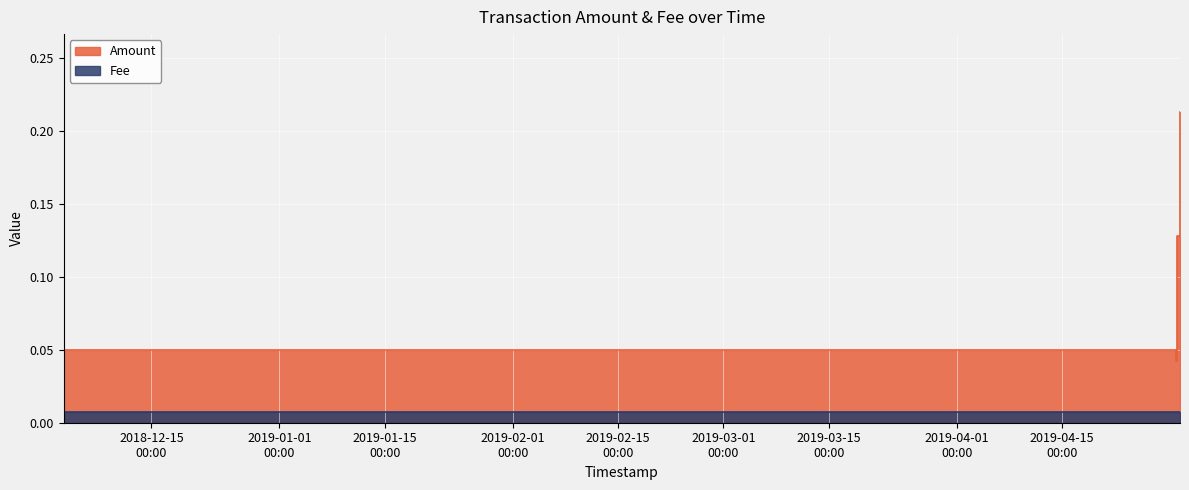

How many interior local valleys (lower than both neighbors) does the data have?

1